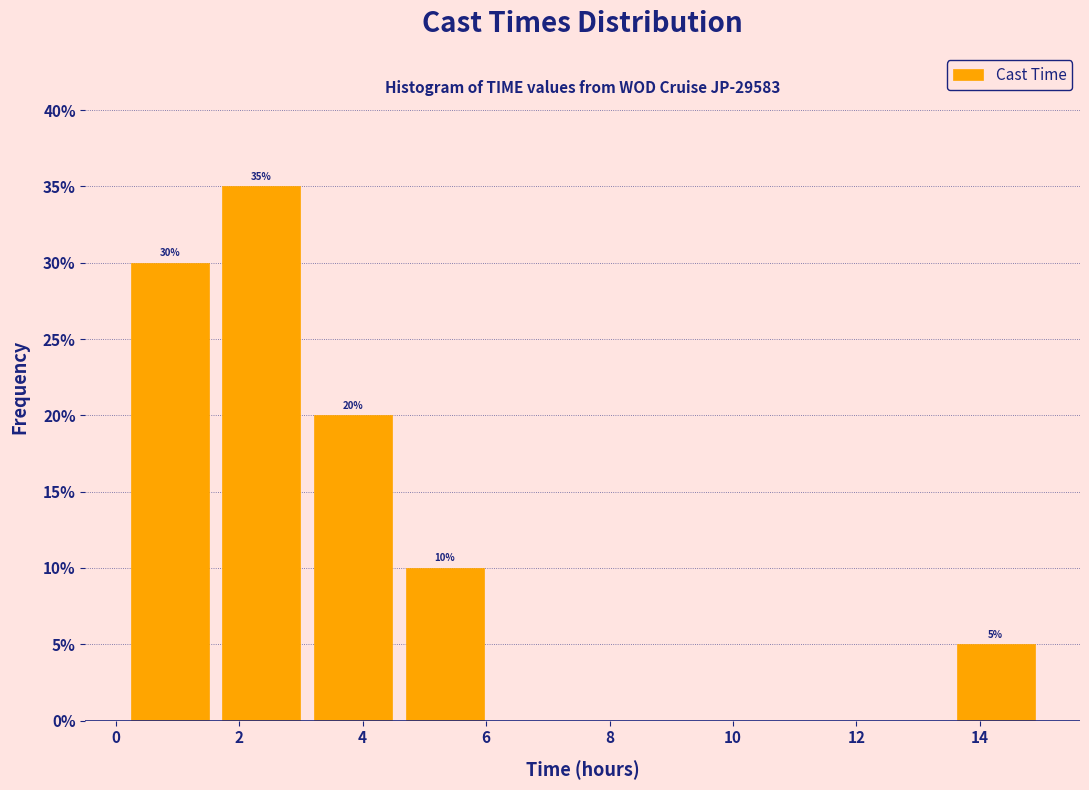

Which range on the x-axis has the tallest bar?

1.6 to 3.2